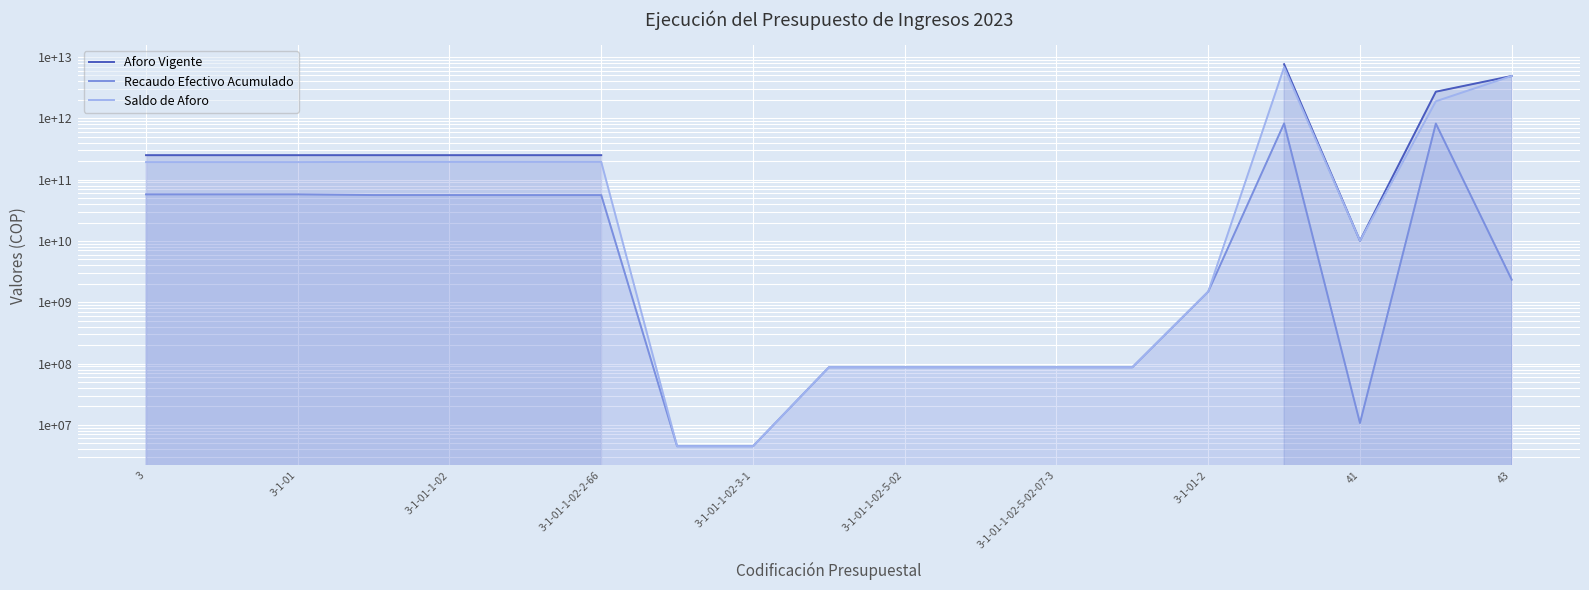

What position from the left is 3-1-01-1-02-2-66?

7